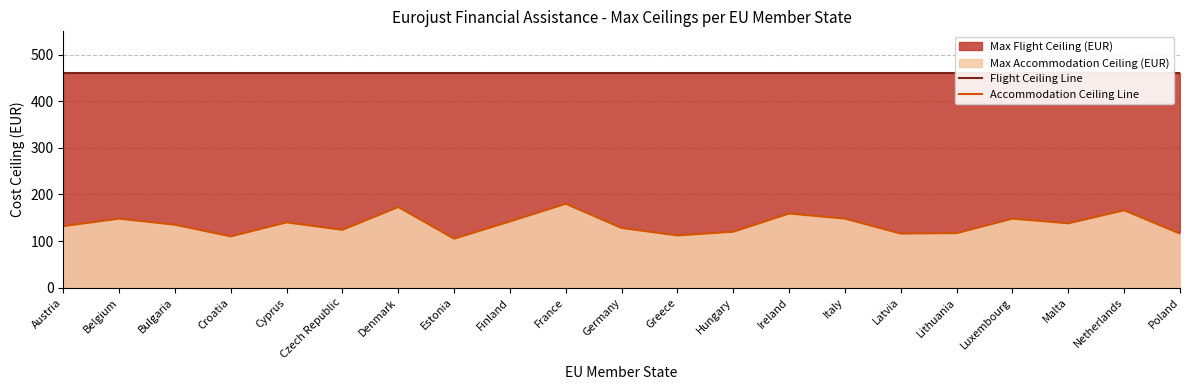

Which has a higher value, Cyprus or Netherlands?

Cyprus